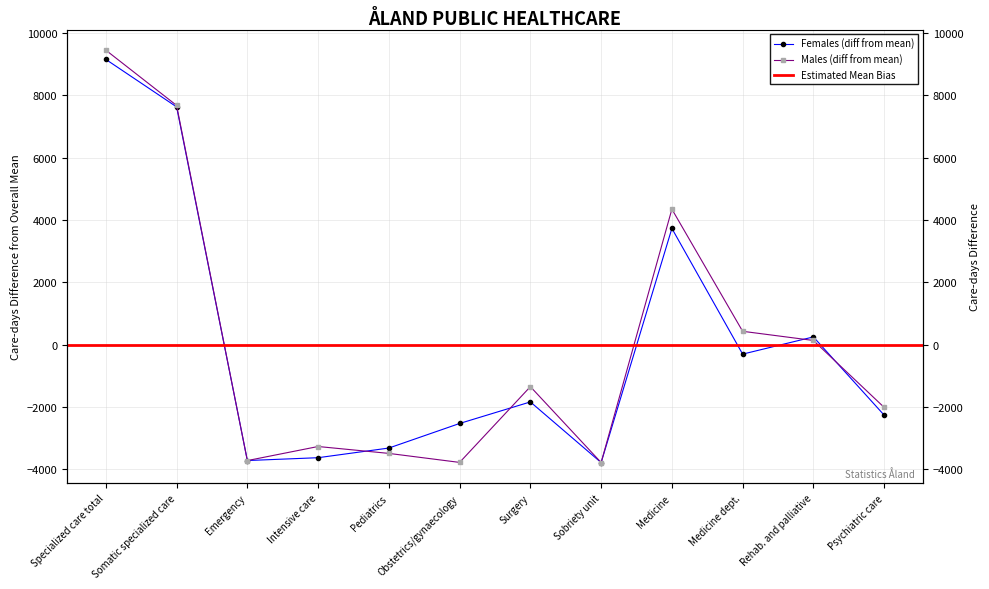

Where is Males nearest to the value 2831?

Medicine